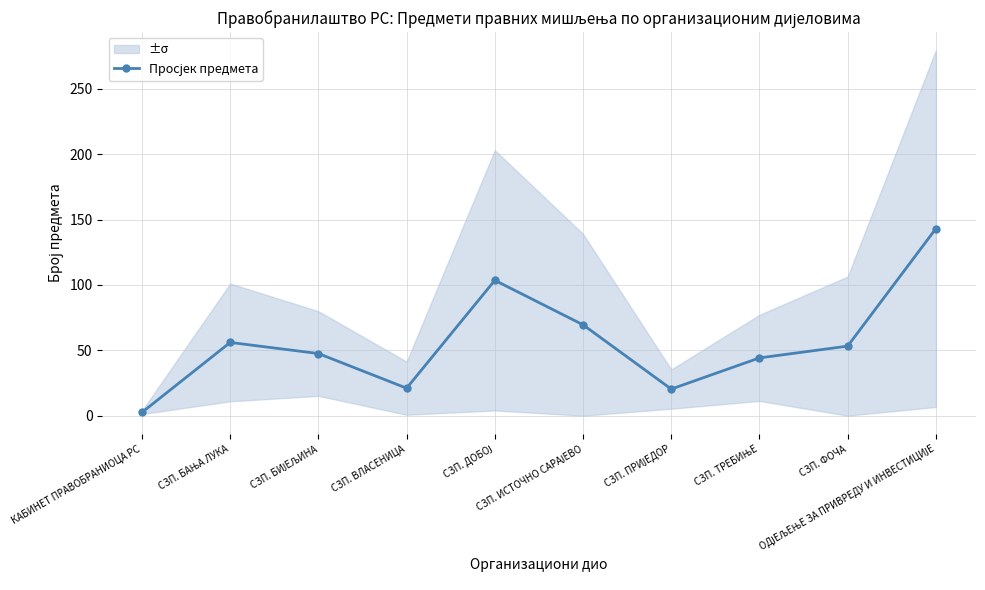

Which has a higher value, ОДЈЕЉЕЊЕ ЗА ПРИВРЕДУ И ИНВЕСТИЦИЈЕ or СЗП. БИЈЕЉИНА?

ОДЈЕЉЕЊЕ ЗА ПРИВРЕДУ И ИНВЕСТИЦИЈЕ